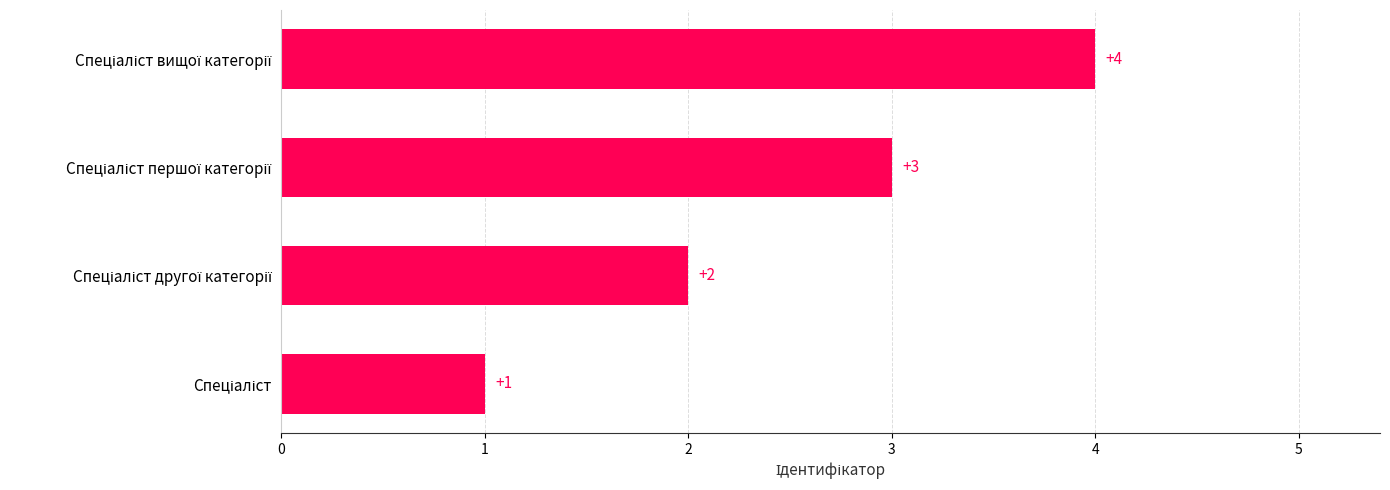

Count the values in the range 2 to 4.

3